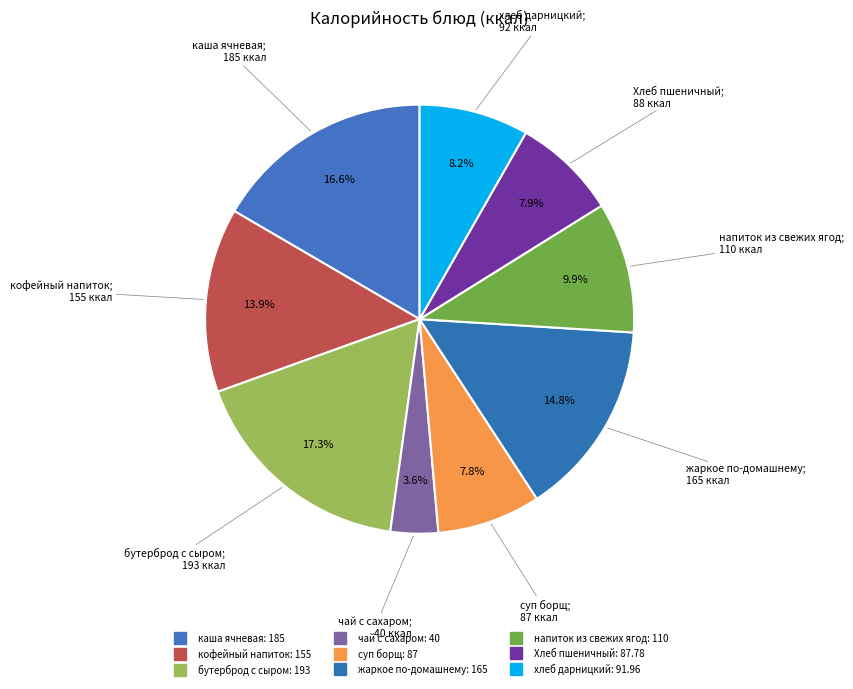

To the nearest percent, what portion does напиток из свежих ягод represent?

10%